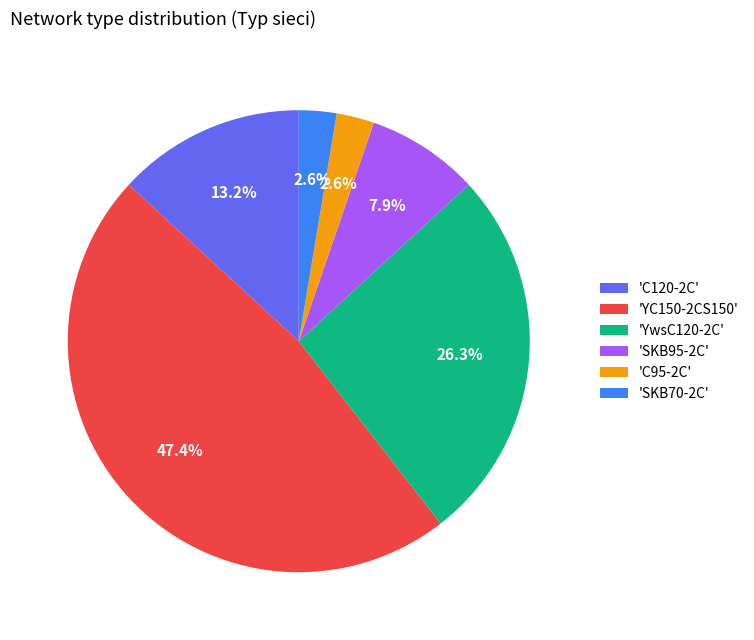

Do 'YC150-2CS150' and 'SKB95-2C' together represent more than half of the pie?

Yes